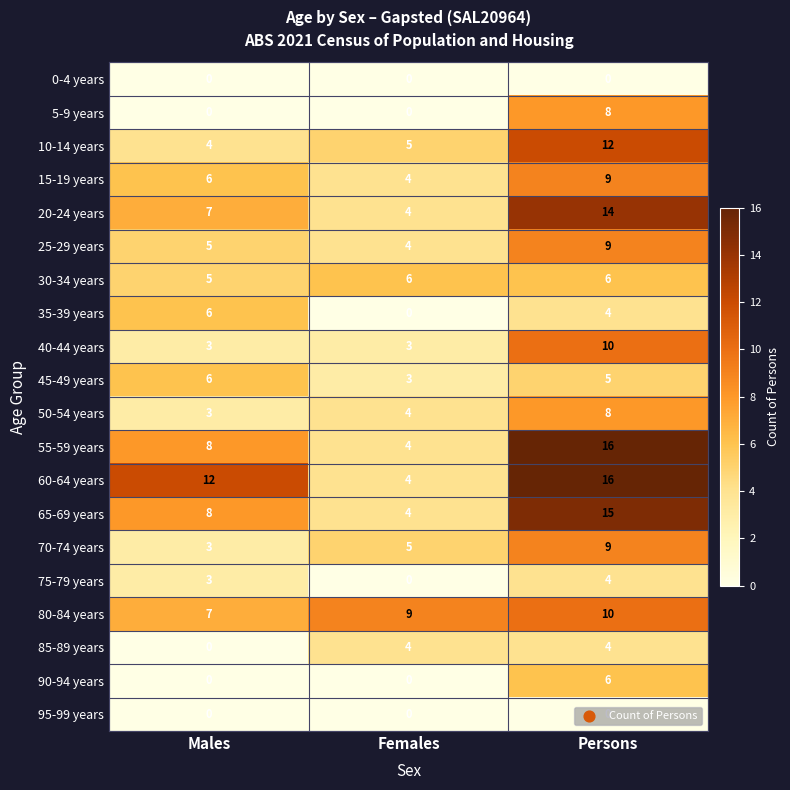

What is the maximum value for 30-34 years?

6